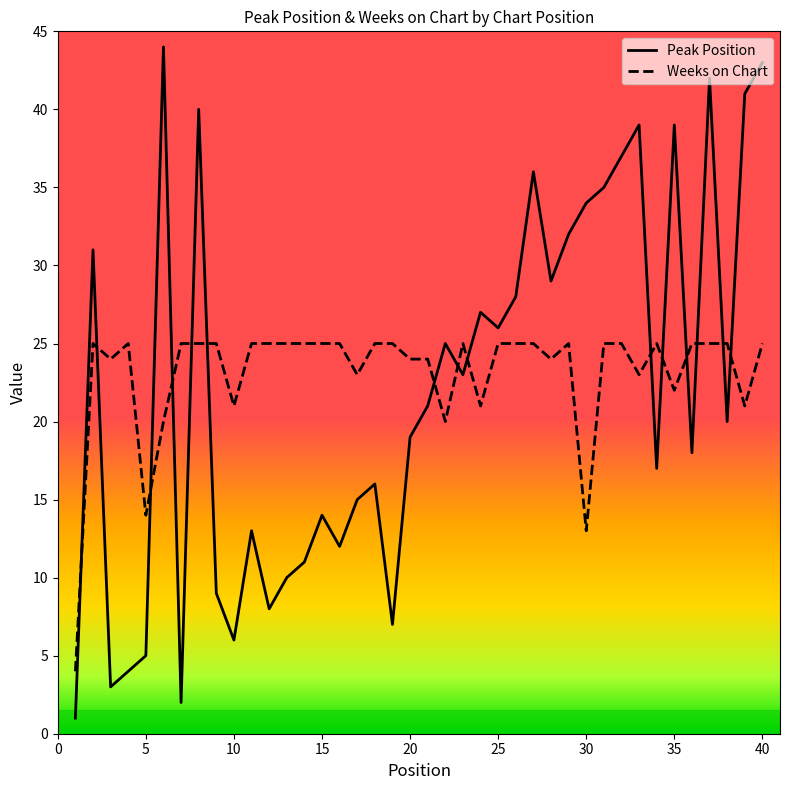

What is the difference between the maximum and minimum values in the Peak Position series?

43